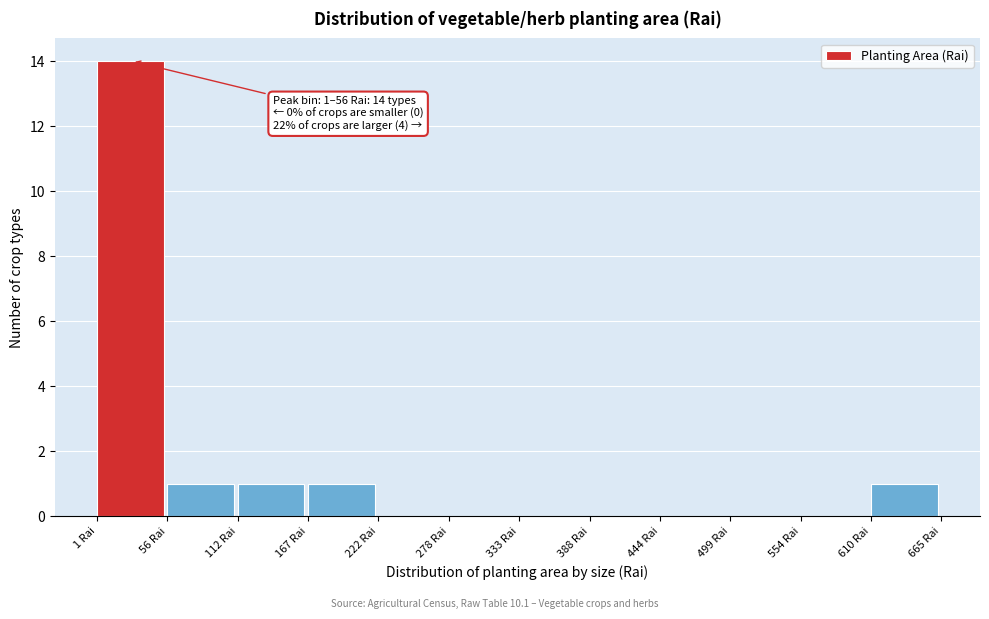

Over which range of the x-axis is the bar tallest?

0 to 60